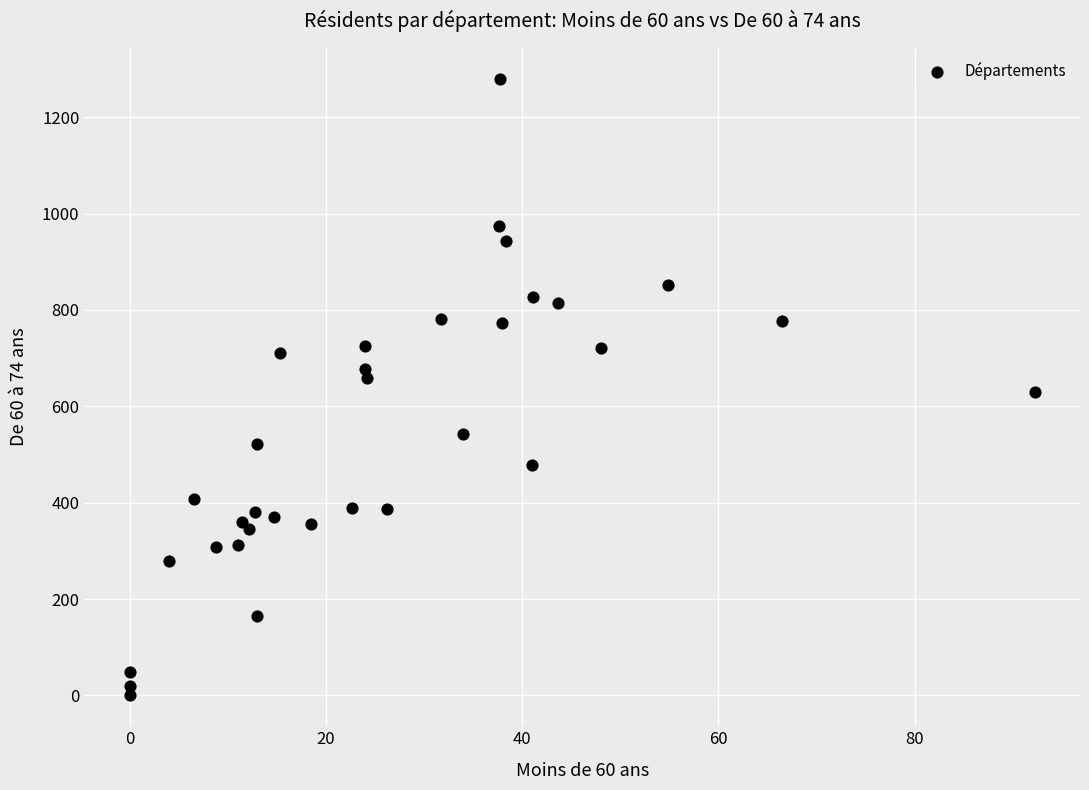

What is the range of X values (max minus min)?

92.2